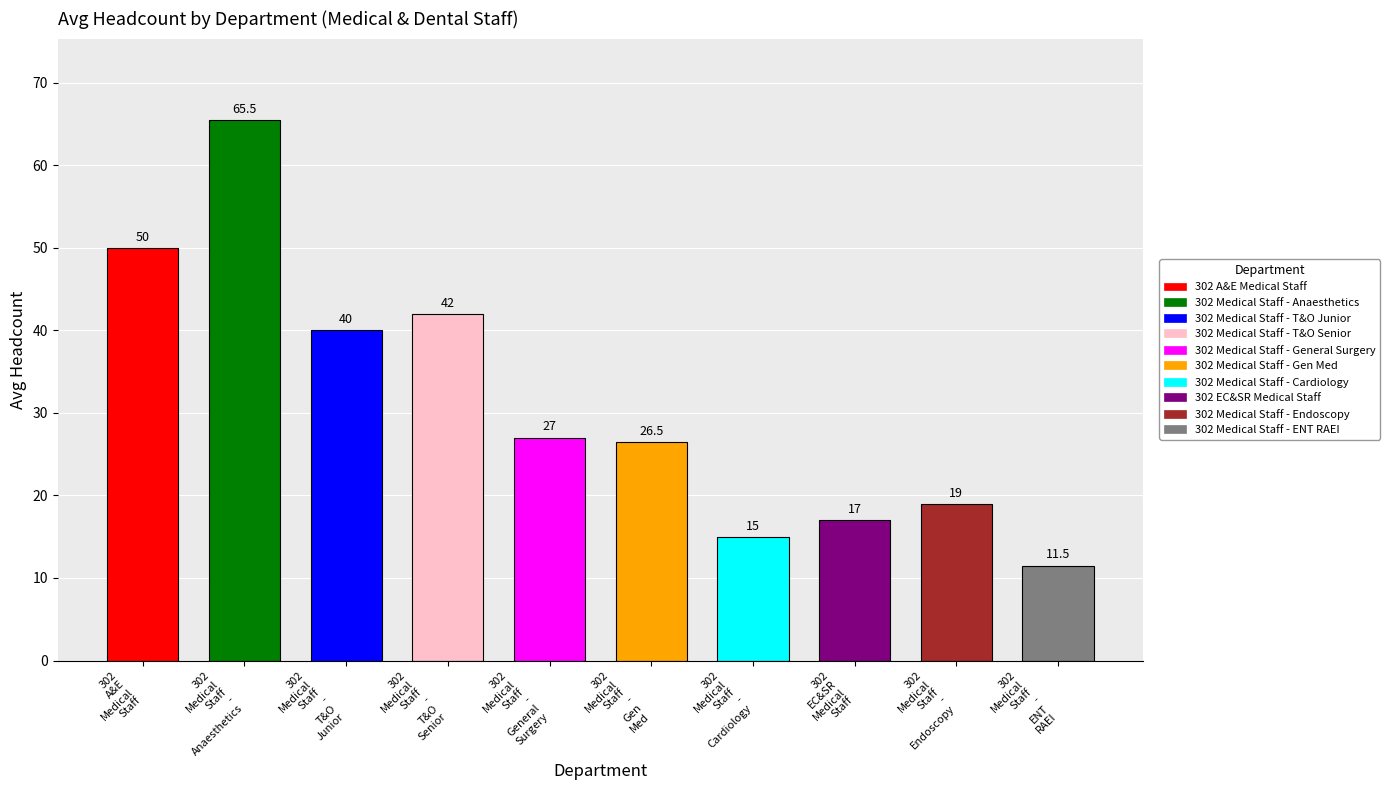

How many bars are there in total?

10